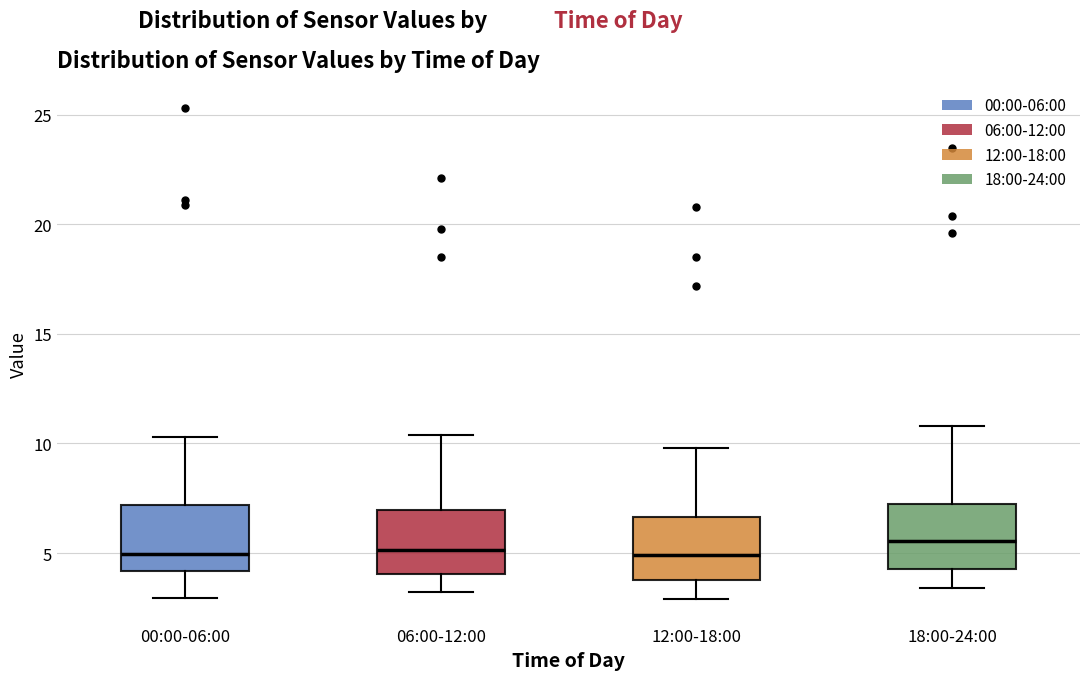

Where does the median line of the box for 12:00-18:00 sit on the y-axis? The values are not printed on the chart, so give them approximately, as read against the axis.

5.0